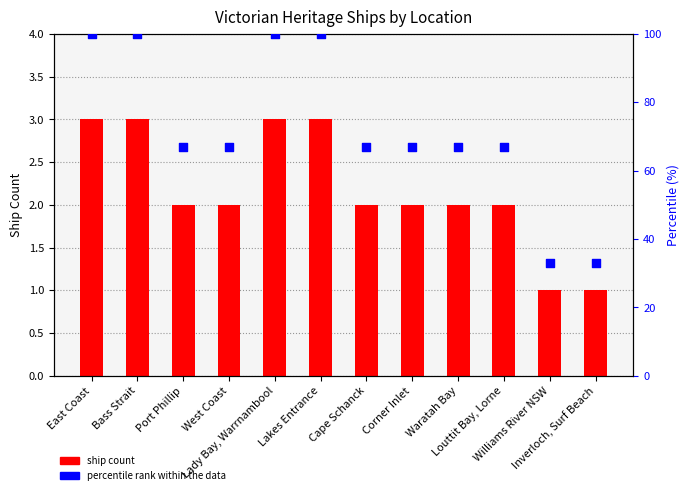

Which series has the widest spread of Y values?

Percentile rank